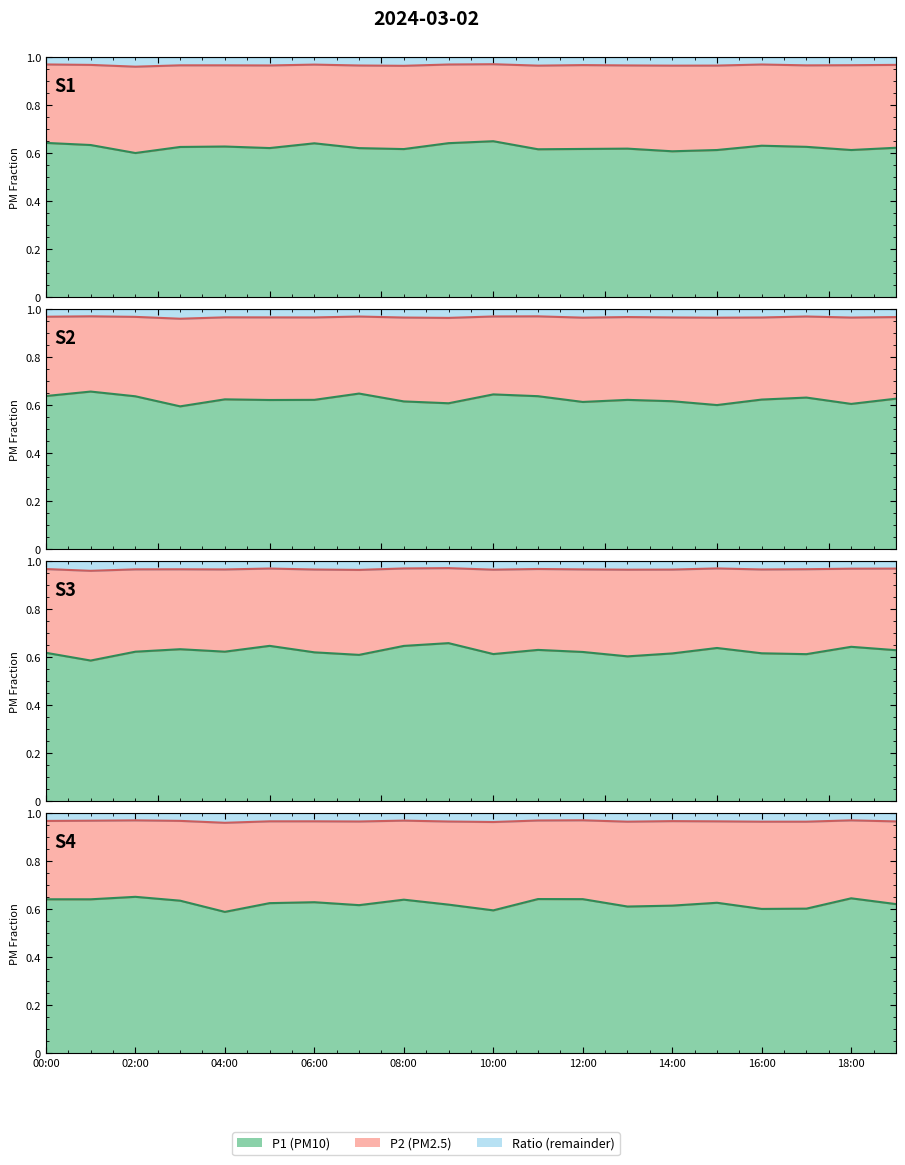

Does the chart have visible grid lines?

No